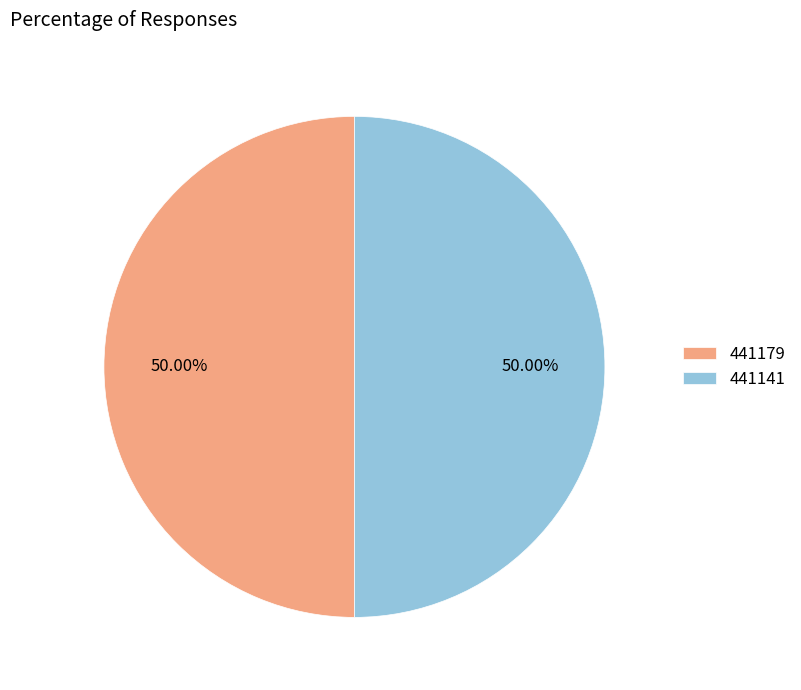

How many segments does this pie chart have?

2